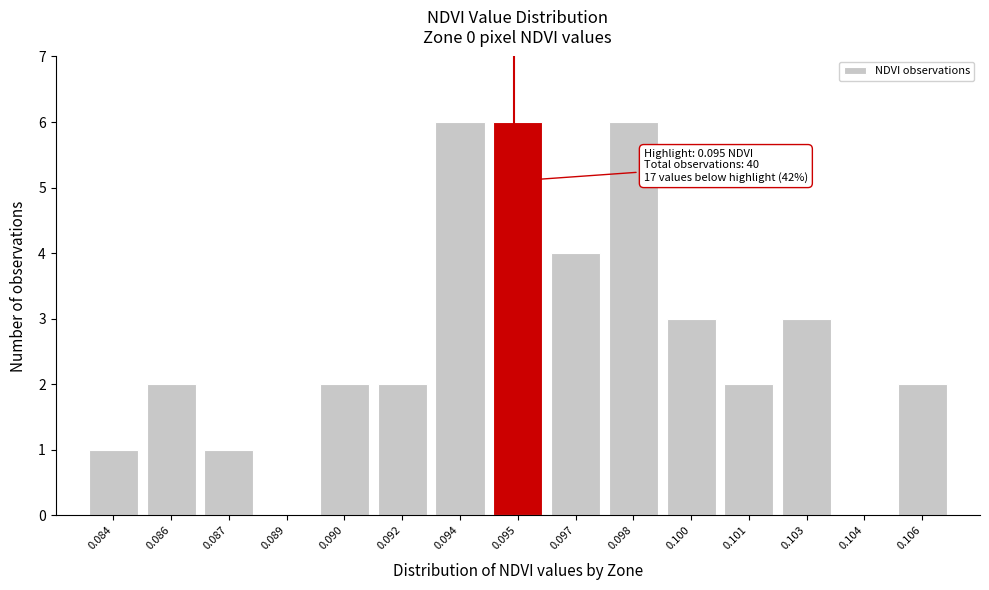

Reading left to right, extract all data points from this chart.

0.084=1	0.086=2	0.087=1	0.089=0	0.090=2	0.092=2	0.094=6	0.095=6	0.097=4	0.098=6	0.100=3	0.101=2	0.103=3	0.104=0	0.106=2